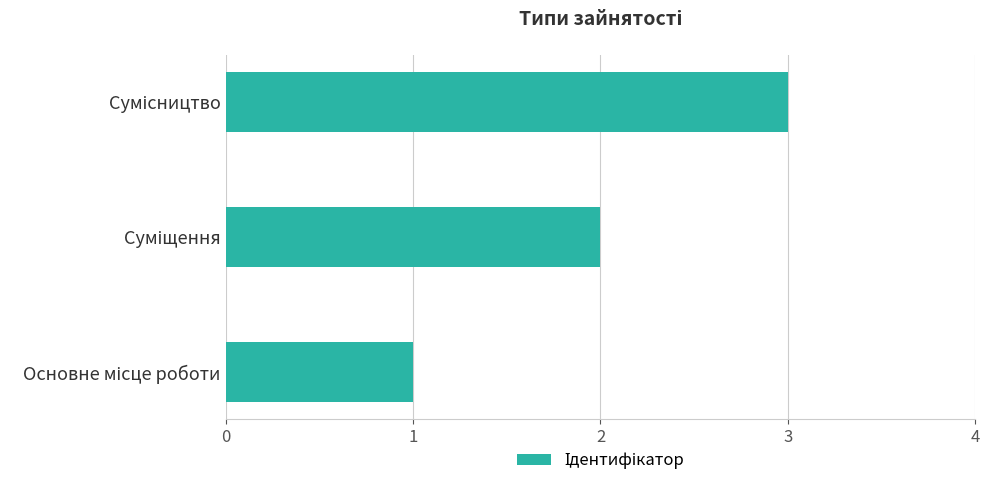

Does the chart contain stacked bars?

No